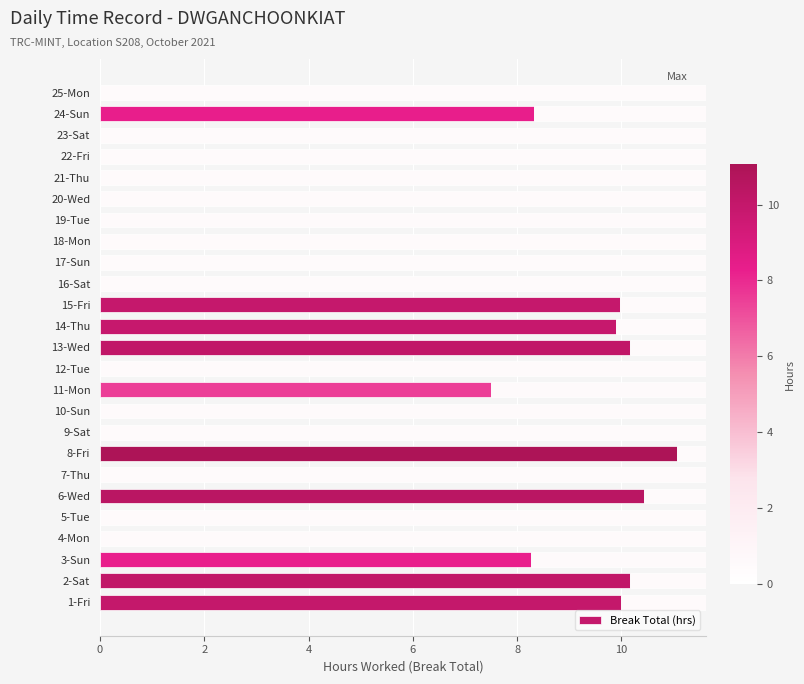

What is the sum of all Break Total (hrs) values?

95.8